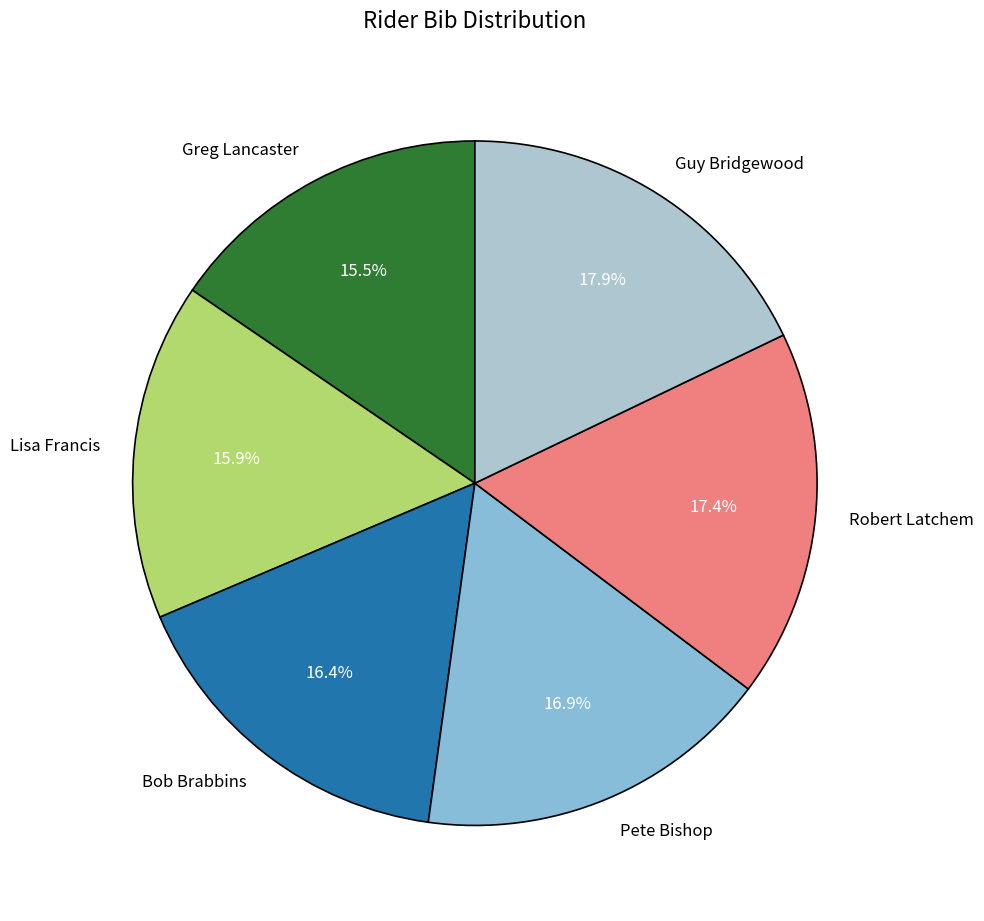

To the nearest percent, what is the difference between the largest and smallest slice percentages?

2%